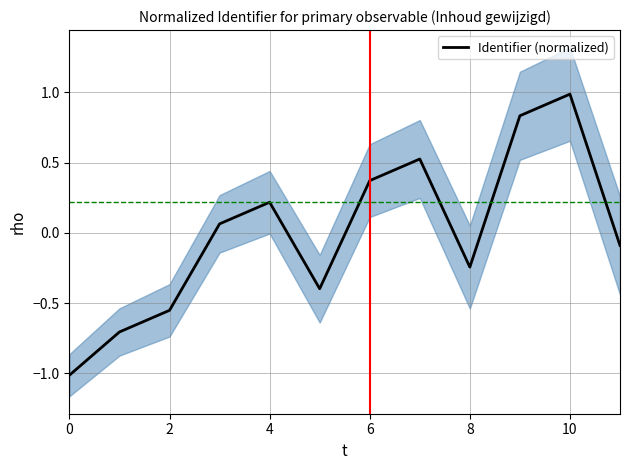

At which label does Identifier (normalized) reach its peak?

10